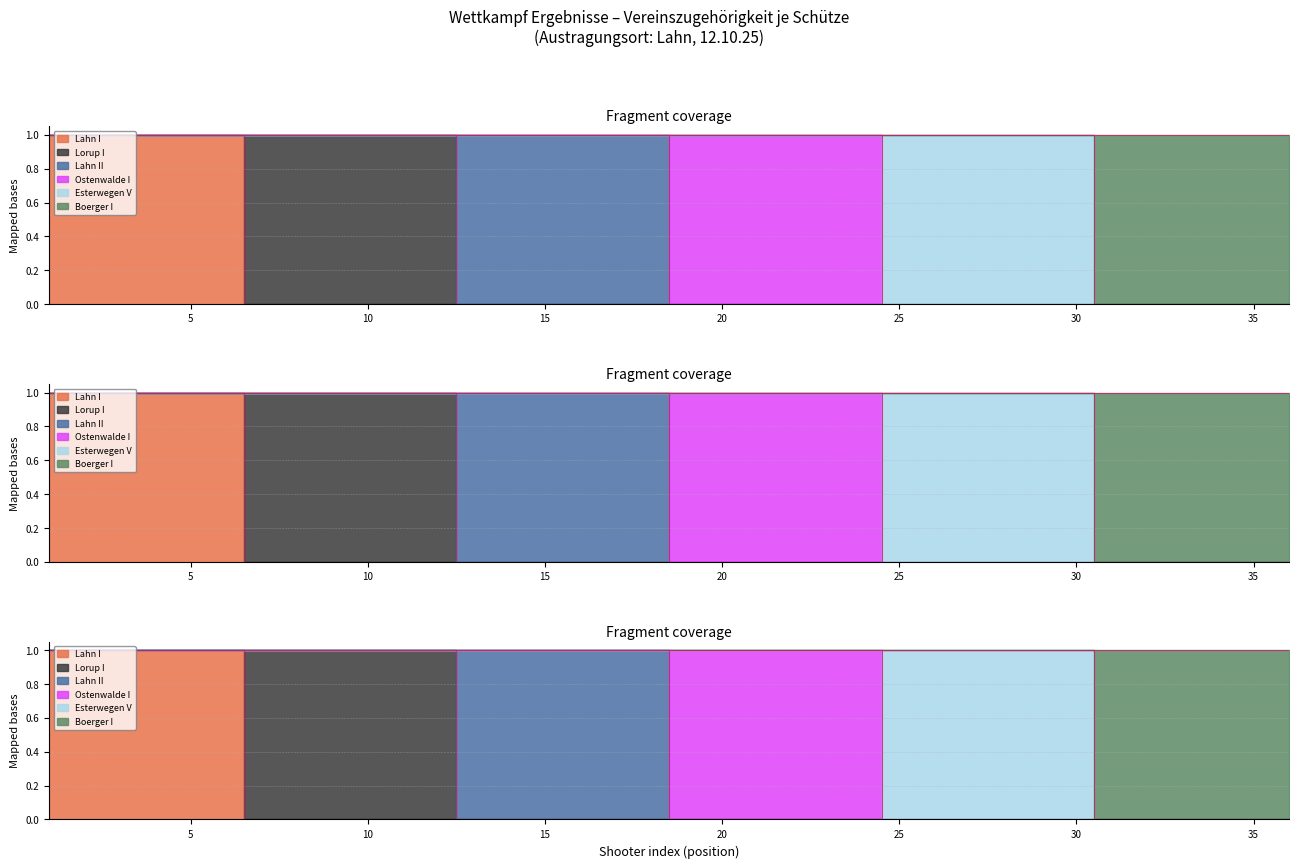

Is it true that Boerger I equals 0 at 10?

True